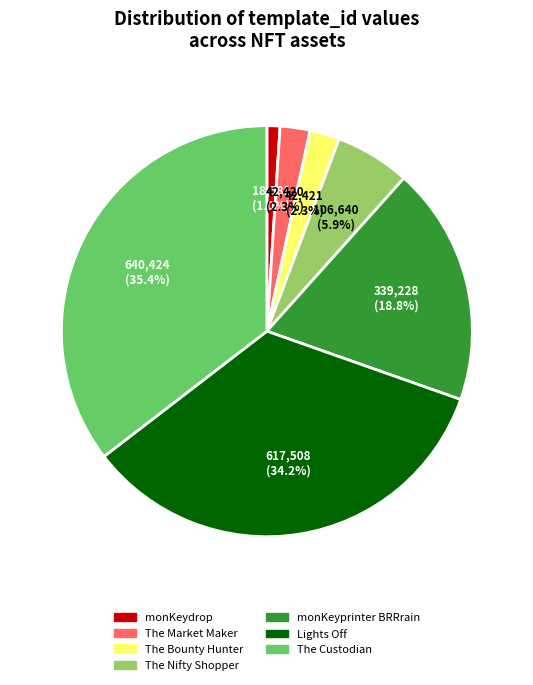

What is the ratio of the value at monKeydrop to the value at The Bounty Hunter?

0.4